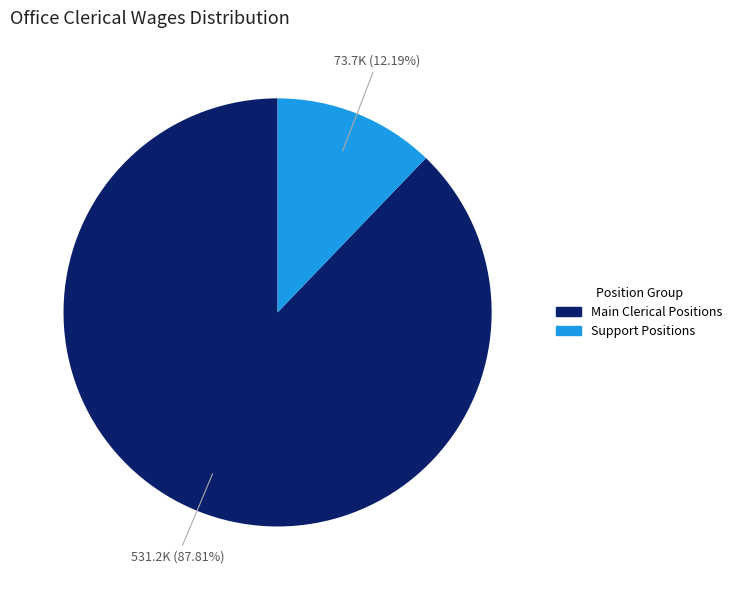

Is there a majority slice in this chart?

Yes